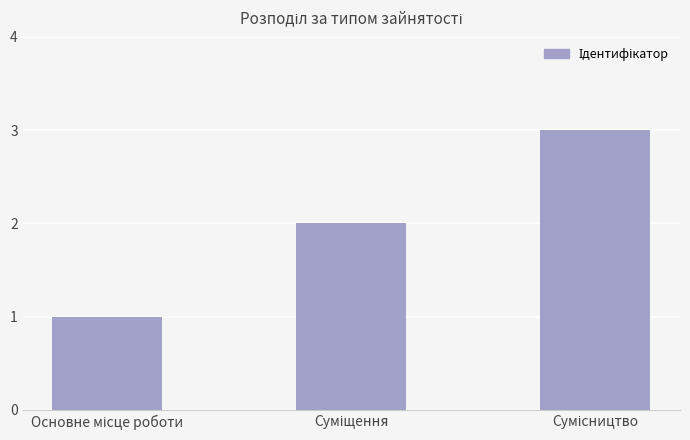

What is the maximum value shown in the chart?

3